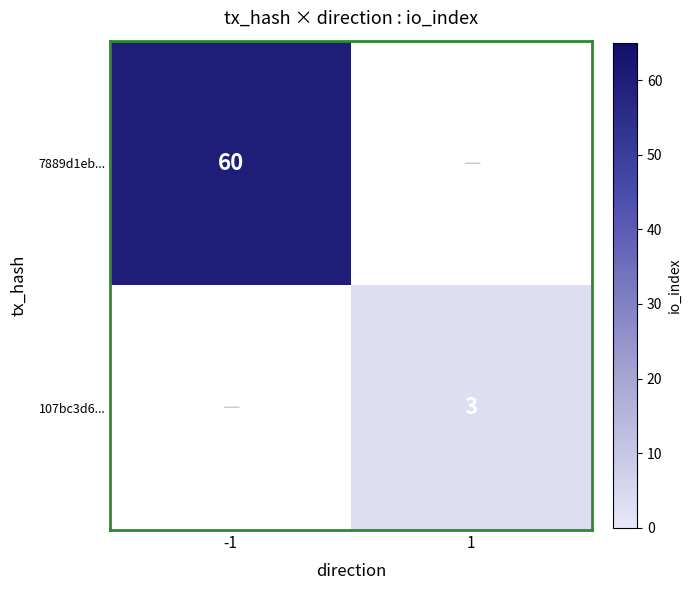

At how many categories does at least one series exceed 19?

1